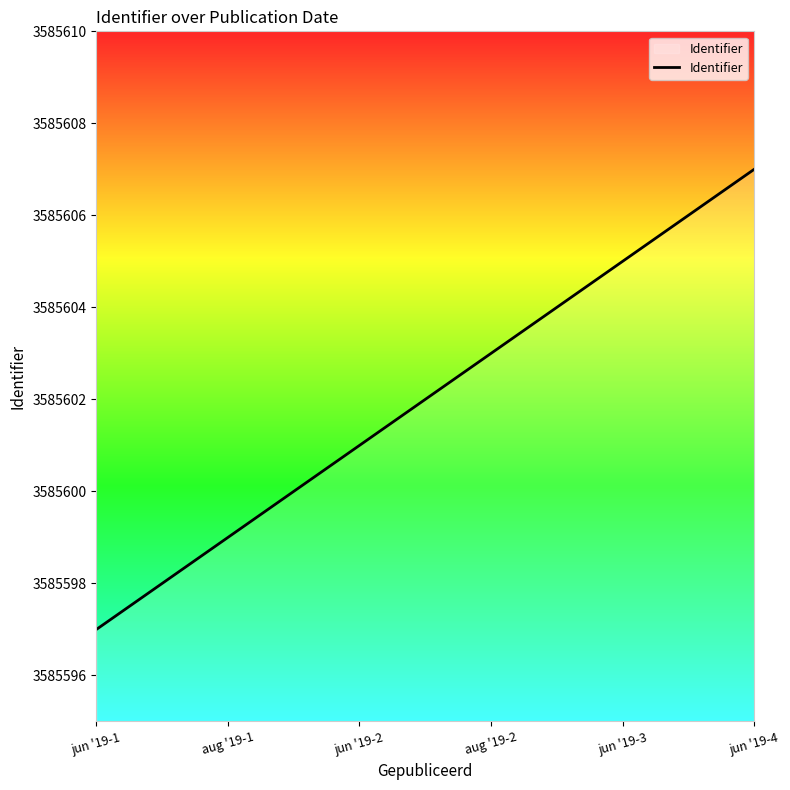

At which category does the chart reach its minimum across all series?

jun '19-1